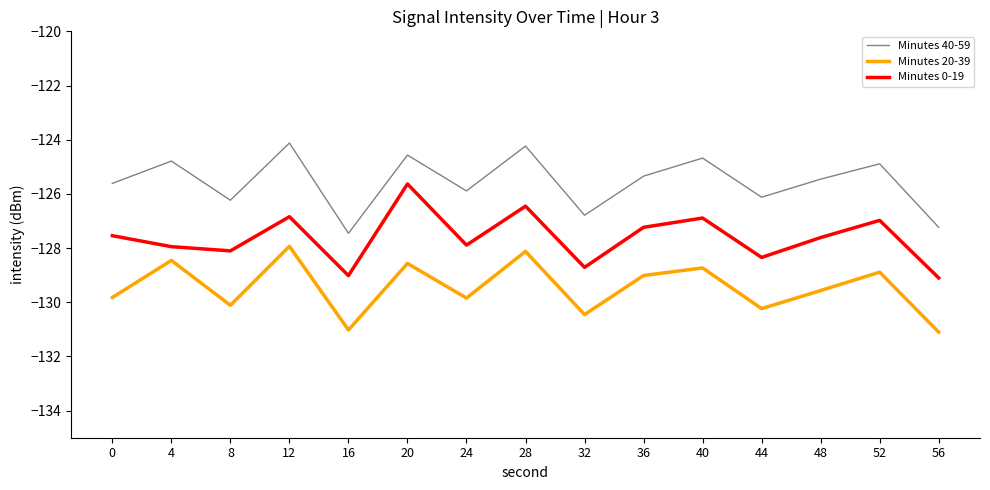

What is the maximum value for Minutes 0-19?

-125.6